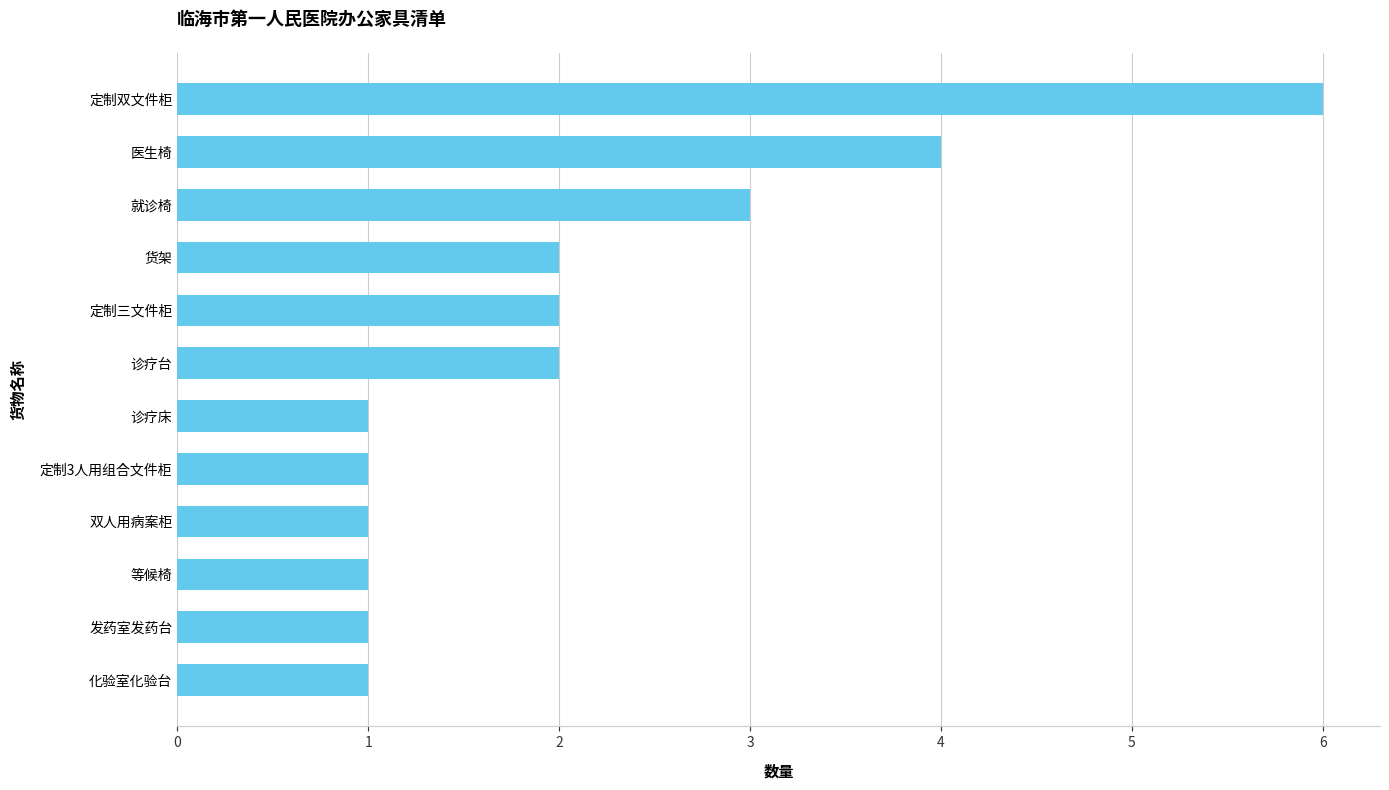

What is the difference between the second highest and minimum values?

3